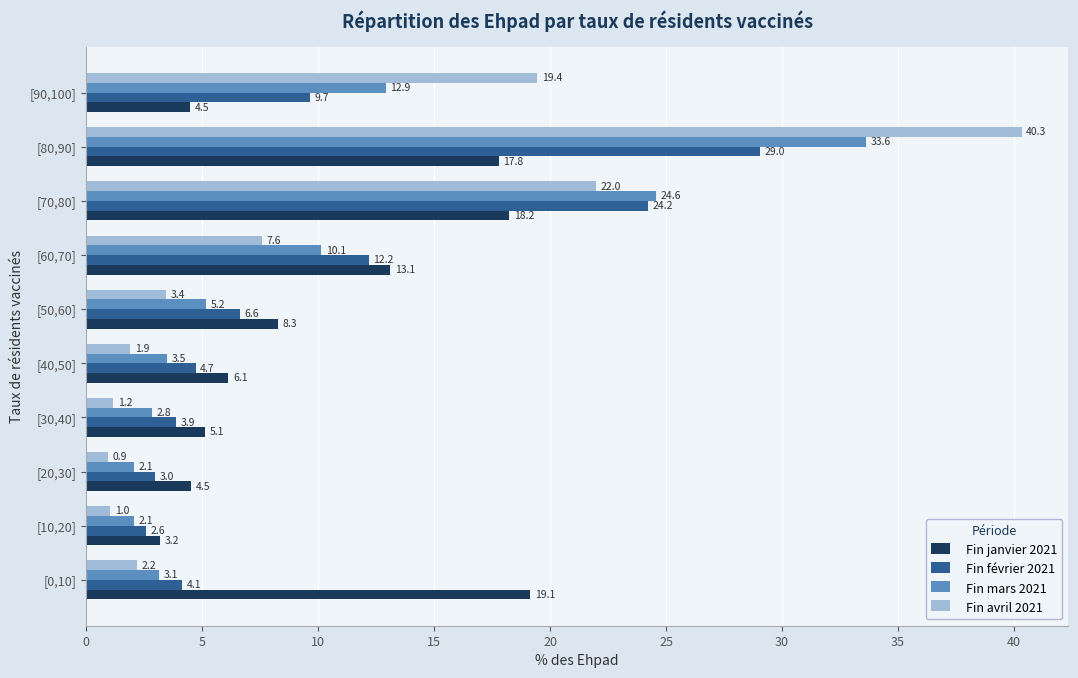

How many series are shown in this chart?

4